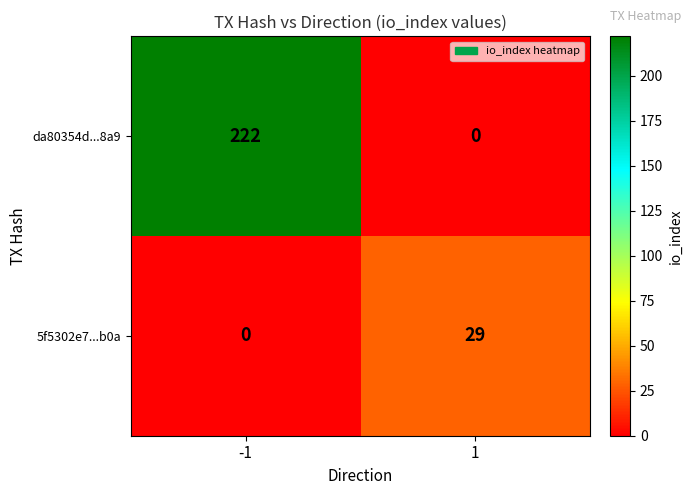

What is the maximum value shown in the chart?

222